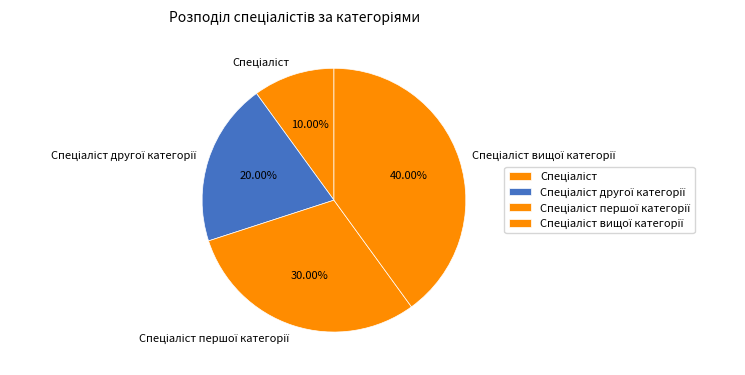

Does any single category account for the majority?

No